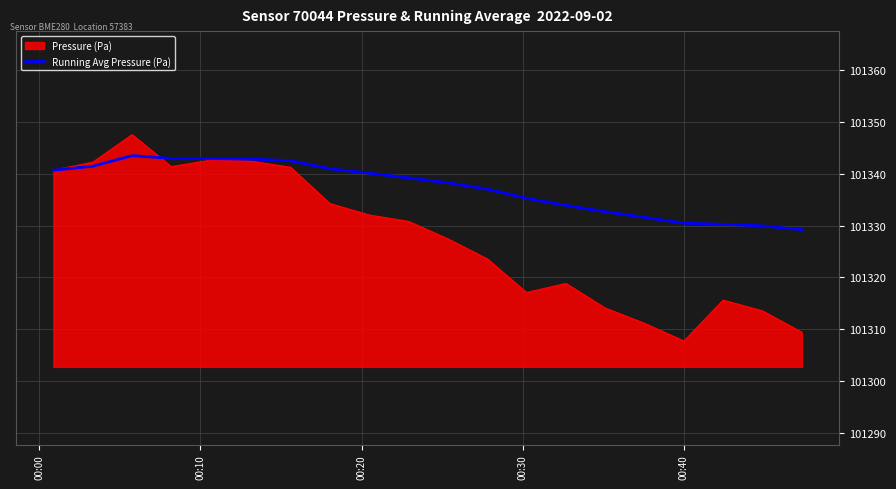

What is the minimum value shown in the chart?

101307.7